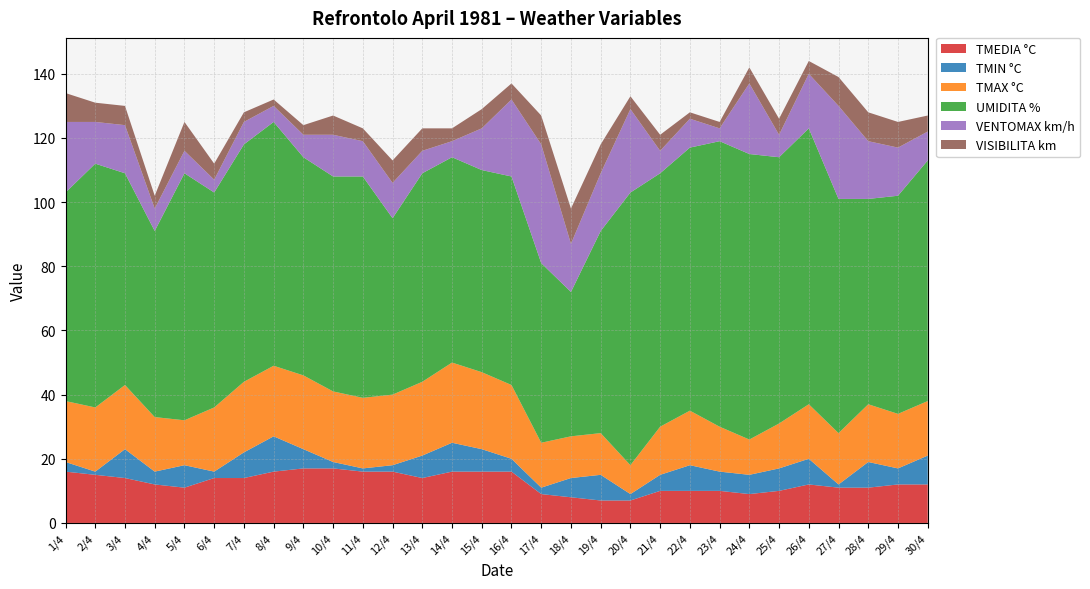

Reading right to left, transcribe all the data shown in this chart.

TMEDIA °C: 12	12	11	11	12	10	9	10	10	10	7	7	8	9	16	16	16	14	16	16	17	17	16	14	14	11	12	14	15	16
TMIN °C: 9	5	8	1	8	7	6	6	8	5	2	8	6	2	4	7	9	7	2	1	2	6	11	8	2	7	4	9	1	3
TMAX °C: 17	17	18	16	17	14	11	14	17	15	9	13	13	14	23	24	25	23	22	22	22	23	22	22	20	14	17	20	20	19
UMIDITA %: 75	68	64	73	86	83	89	89	82	79	85	63	45	56	65	63	64	65	55	69	67	68	76	74	67	77	58	66	76	65
VENTOMAX km/h: 9	15	18	29	17	7	22	4	9	7	26	18	15	37	24	13	5	7	11	11	13	7	5	7	4	7	7	15	13	22
VISIBILITA km: 5	8	9	9	4	5	5	2	2	5	4	9	11	9	5	6	4	7	7	4	6	3	2	3	5	9	4	6	6	9